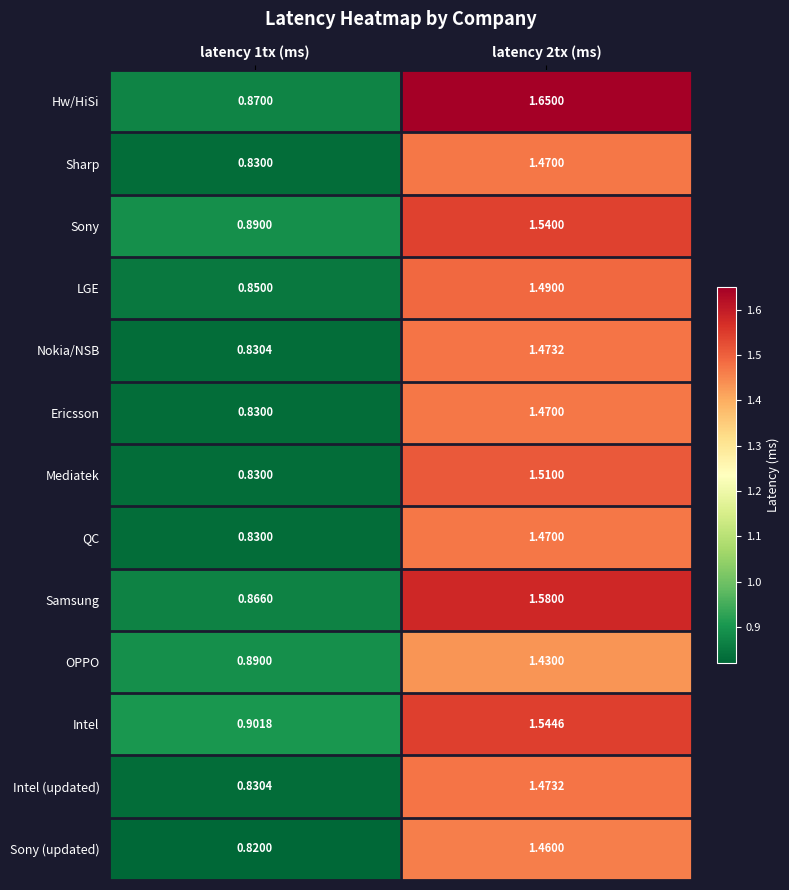

How many data points in Intel (updated) are above 1?

1